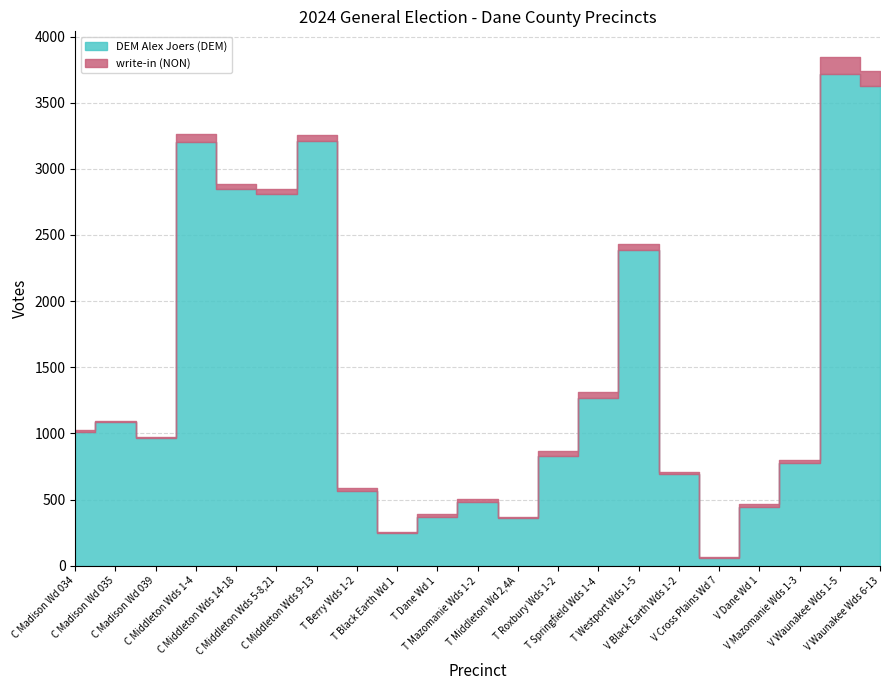

Reading right to left, transcribe all the data shown in this chart.

DEM Alex Joers (DEM): V Waunakee Wds 6-13=3628	V Waunakee Wds 1-5=3718	V Mazomanie Wds 1-3=776	V Dane Wd 1=444	V Cross Plains Wd 7=59	V Black Earth Wds 1-2=696	T Westport Wds 1-5=2384	T Springfield Wds 1-4=1270	T Roxbury Wds 1-2=831	T Middleton Wd 2,4A=359	T Mazomanie Wds 1-2=484	T Dane Wd 1=370	T Black Earth Wd 1=251	T Berry Wds 1-2=568	C Middleton Wds 9-13=3210	C Middleton Wds 5-8,21=2809	C Middleton Wds 14-18=2850	C Middleton Wds 1-4=3204	C Madison Wd 039=962	C Madison Wd 035=1083	C Madison Wd 034=1013
write-in (NON): V Waunakee Wds 6-13=111	V Waunakee Wds 1-5=129	V Mazomanie Wds 1-3=25	V Dane Wd 1=26	V Cross Plains Wd 7=7	V Black Earth Wds 1-2=15	T Westport Wds 1-5=45	T Springfield Wds 1-4=47	T Roxbury Wds 1-2=33	T Middleton Wd 2,4A=7	T Mazomanie Wds 1-2=20	T Dane Wd 1=19	T Black Earth Wd 1=2	T Berry Wds 1-2=17	C Middleton Wds 9-13=47	C Middleton Wds 5-8,21=37	C Middleton Wds 14-18=36	C Middleton Wds 1-4=59	C Madison Wd 039=11	C Madison Wd 035=14	C Madison Wd 034=10